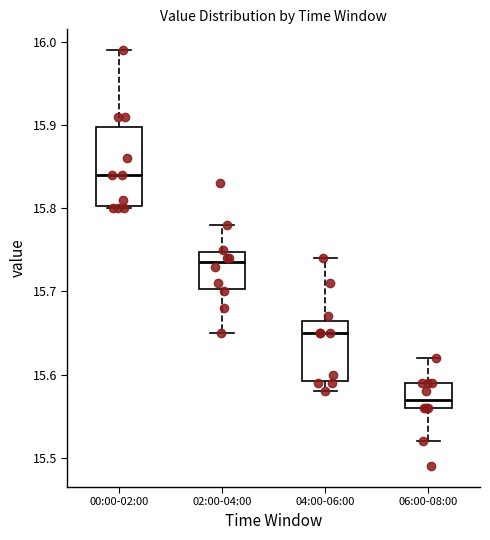

Reading left to right, transcribe this box plot: for each box, give where its median line is, the range the box spans, and where its two whiskers end, as read against the y-axis. The values are not printed on the chart, so give them approximately, as read against the axis.

00:00-02:00: median 15.84, box 15.80 to 15.90, whiskers 15.80 to 15.99
02:00-04:00: median 15.74, box 15.70 to 15.75, whiskers 15.65 to 15.78
04:00-06:00: median 15.65, box 15.59 to 15.67, whiskers 15.58 to 15.74
06:00-08:00: median 15.57, box 15.56 to 15.59, whiskers 15.52 to 15.62